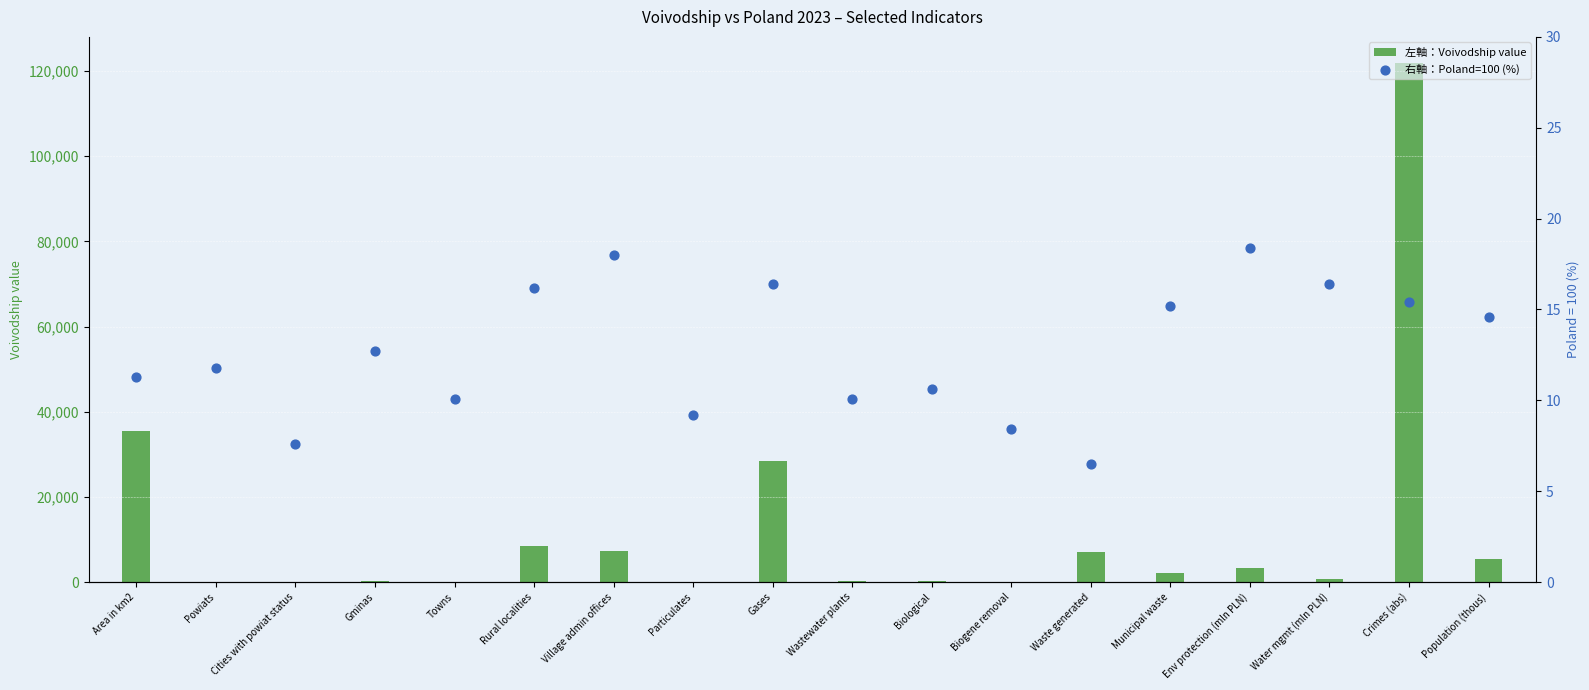

Which series reaches the maximum Y coordinate?

Voivodship value